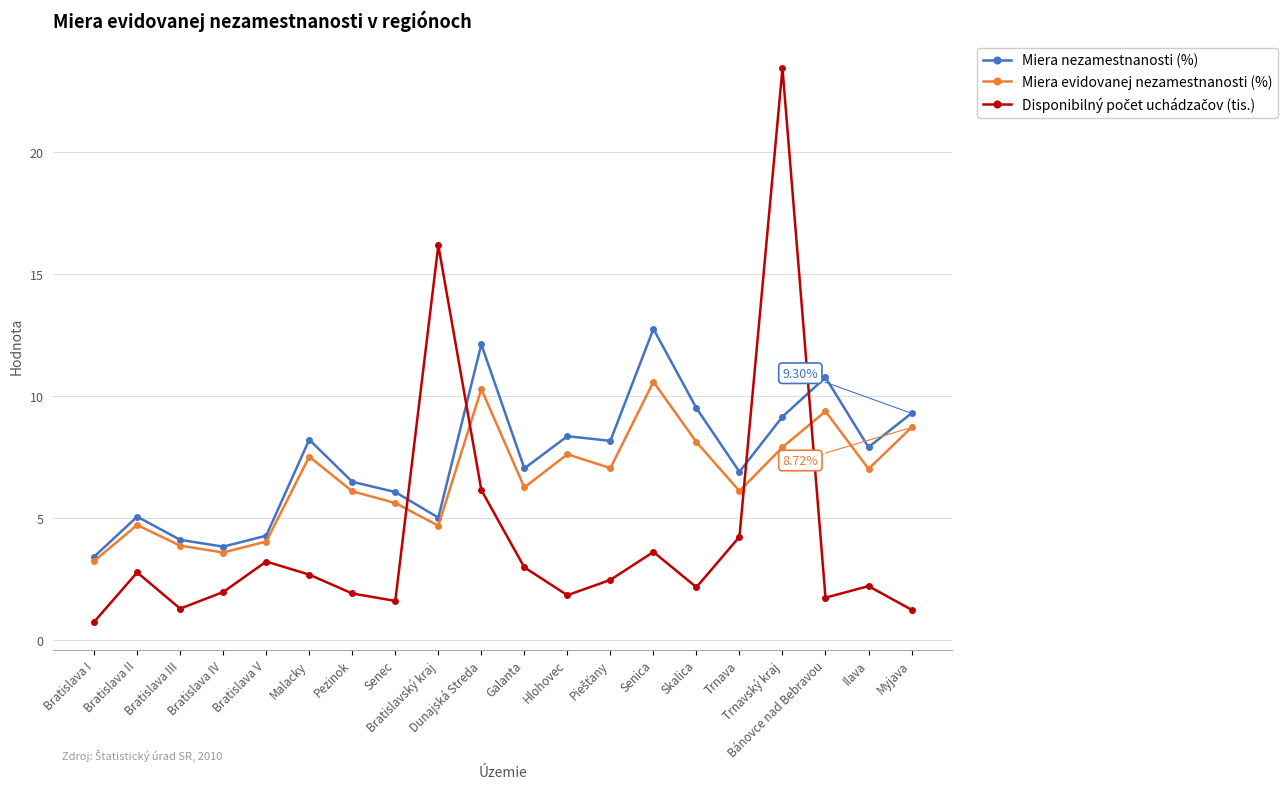

Where is Disponibilný počet uchádzačov (tis.) nearest to the value 12?

Bratislavský kraj